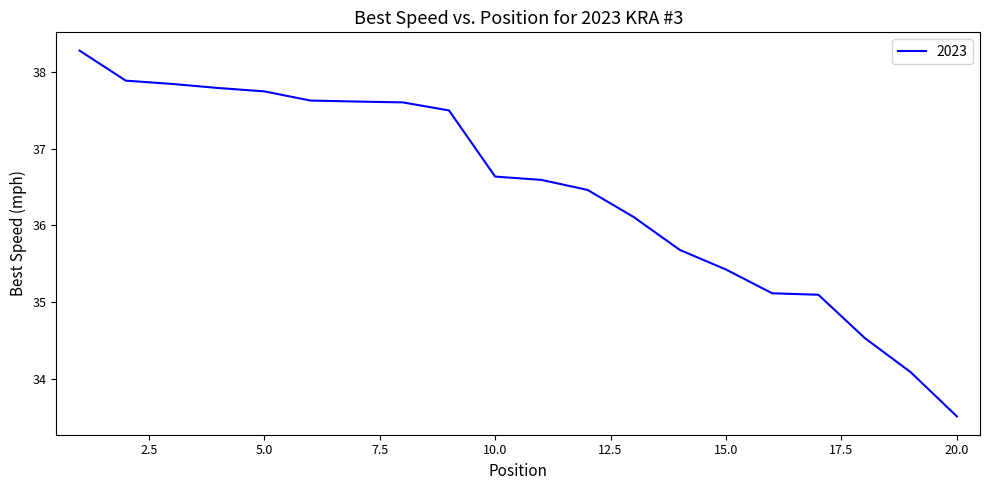

What is the minimum value shown in the chart?

33.5